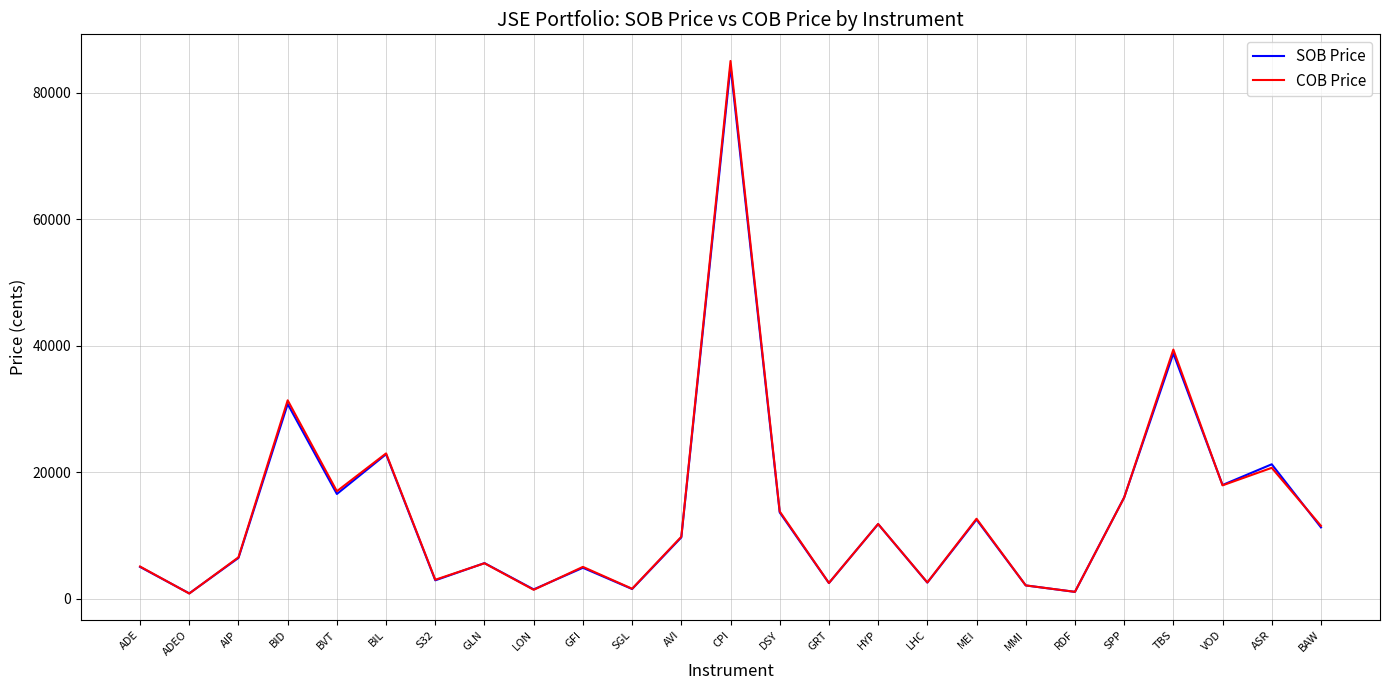

How many lines are shown in the chart?

2